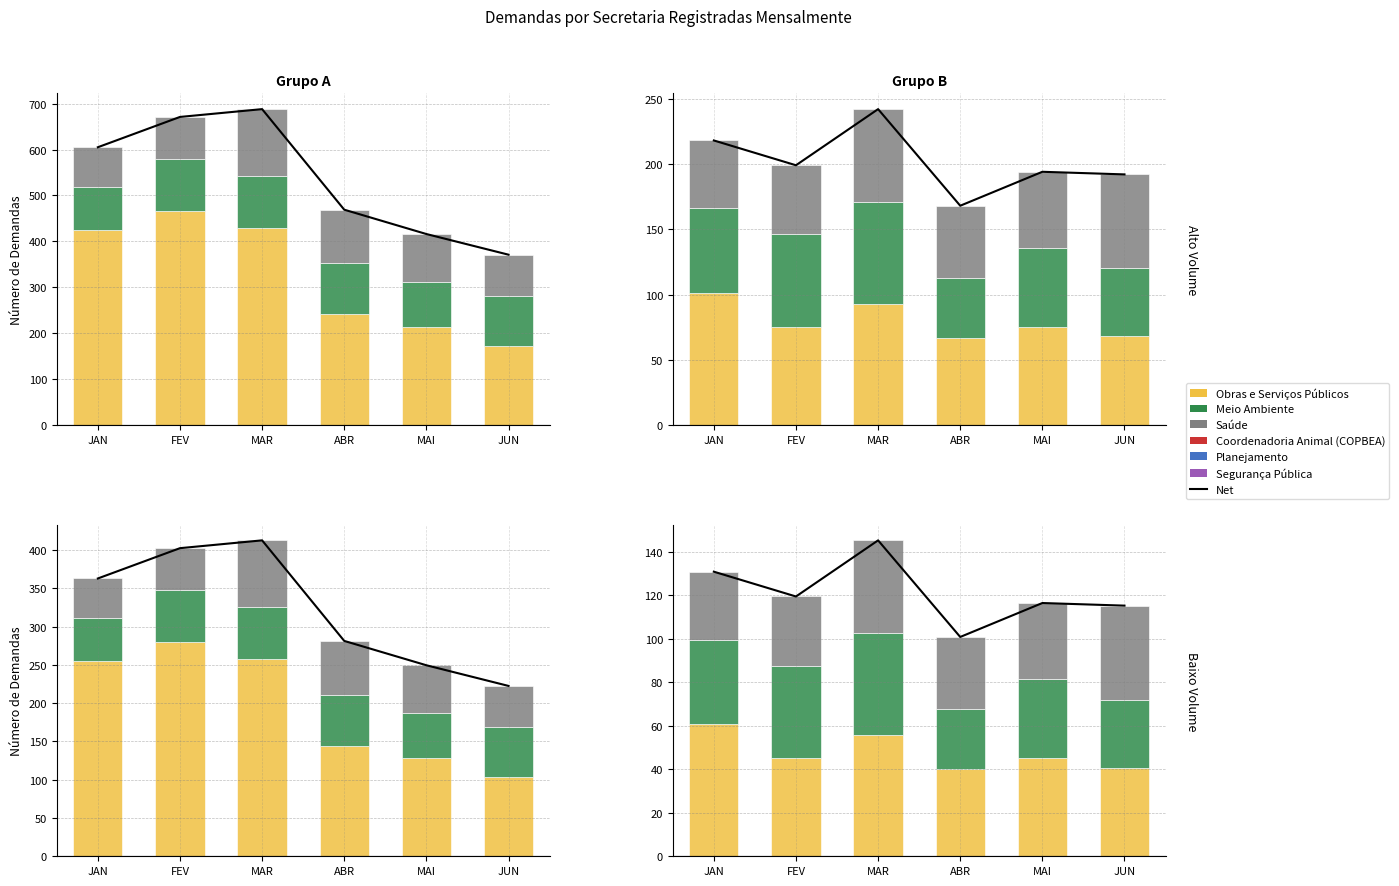

Which category has the lowest value in the Segurança Pública series?

JAN